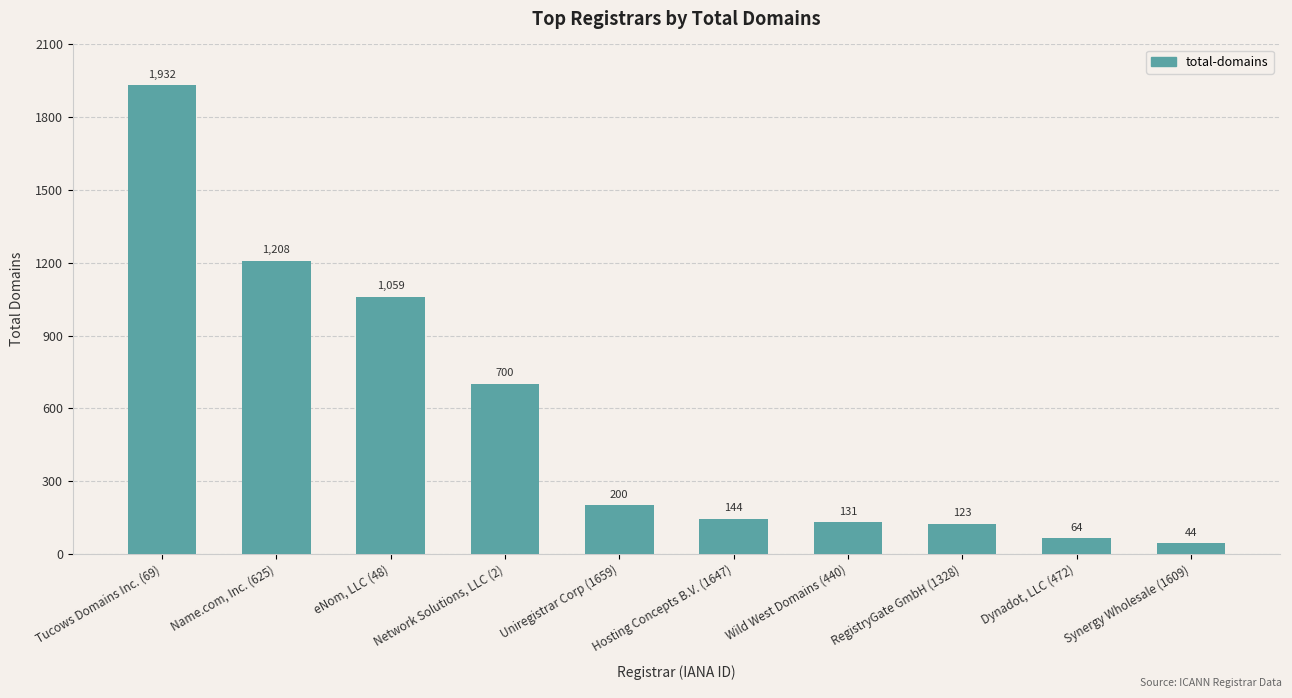

What position from the left is Name.com, Inc. (625)?

2